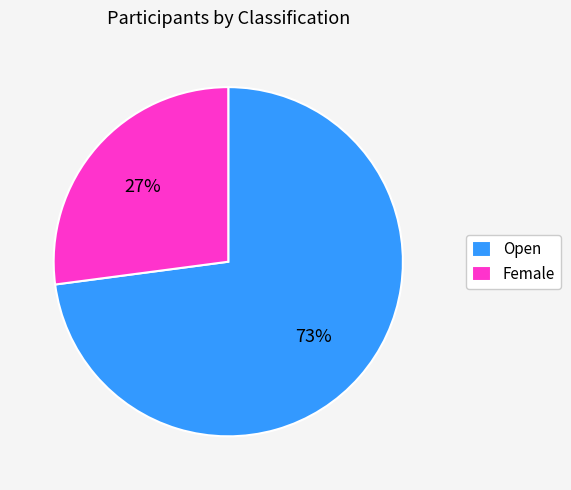

What percentage is the Open slice, to the nearest percent?

73%